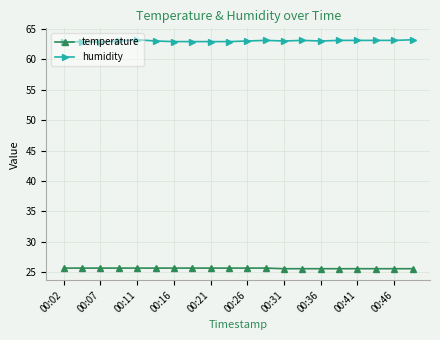

At how many categories does at least one series exceed 54?

20